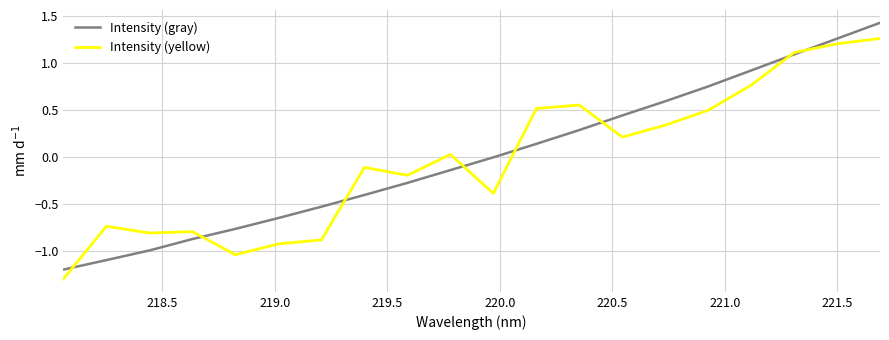

What is the maximum value shown in the chart?

1.4